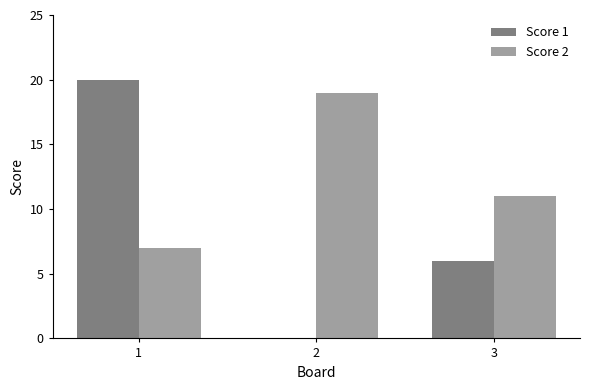

The Score 1 series shows 13 at 2. True or false?

False